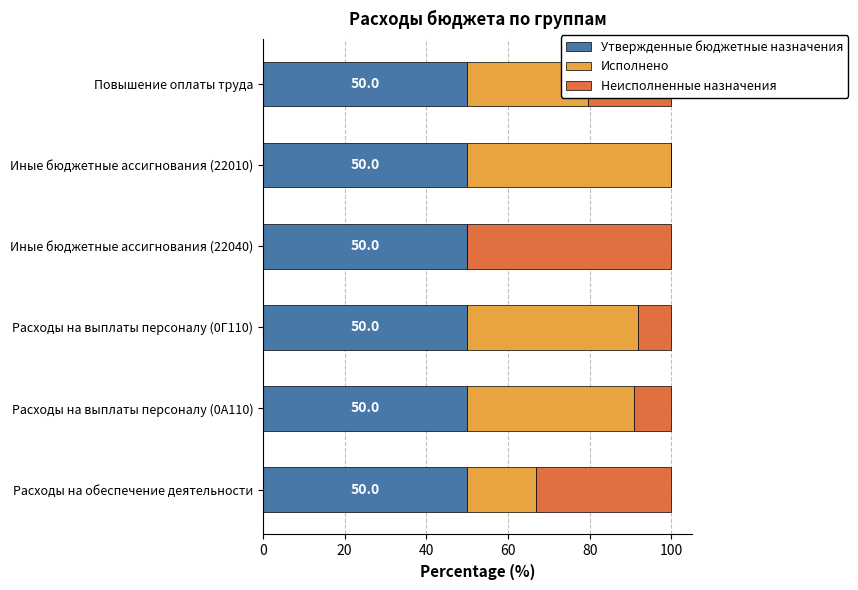

The value of Утвержденные бюджетные назначения at Повышение оплаты труда is 50.0. True or false?

True